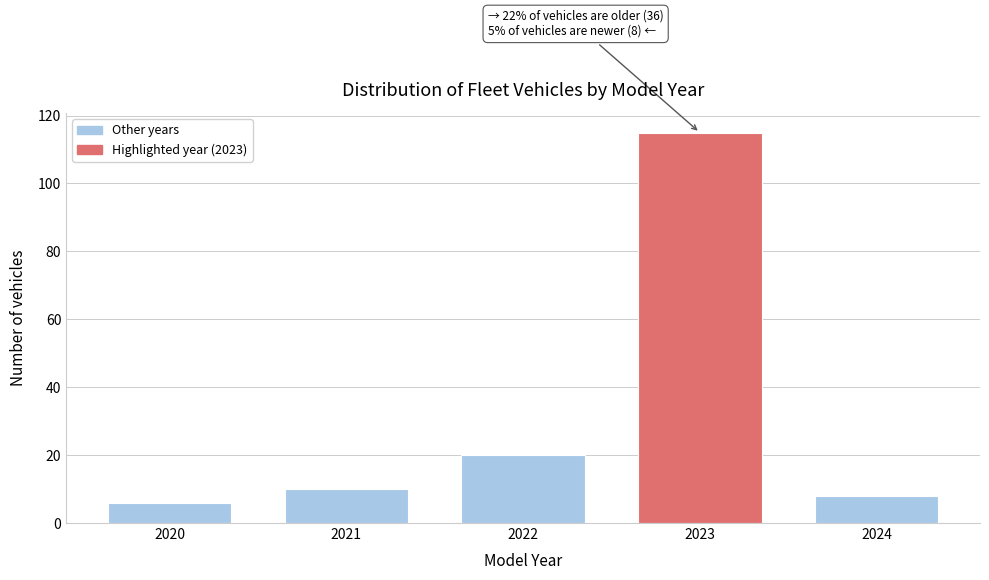

Reading left to right, extract all data points from this chart.

2020=6	2021=10	2022=20	2023=115	2024=8